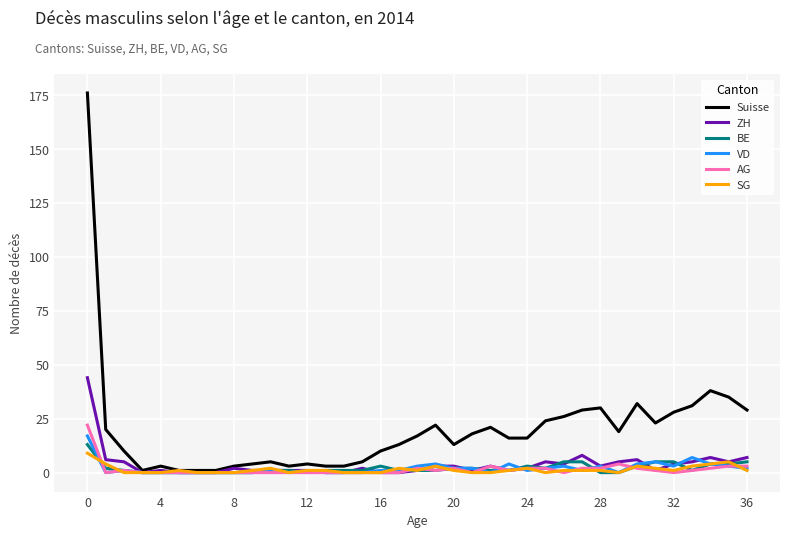

Which series has the largest range (max minus min)?

Suisse